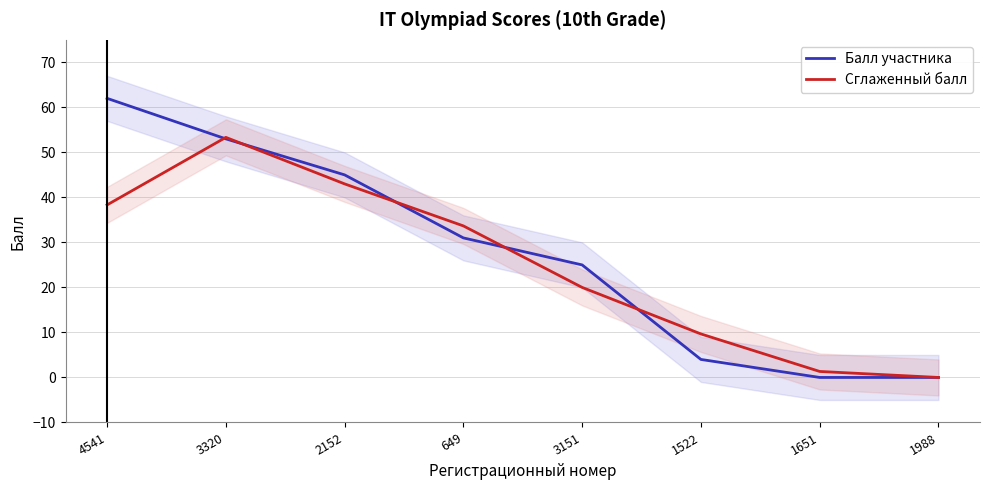

At which label is Сглаженный балл closest to 26?

3151